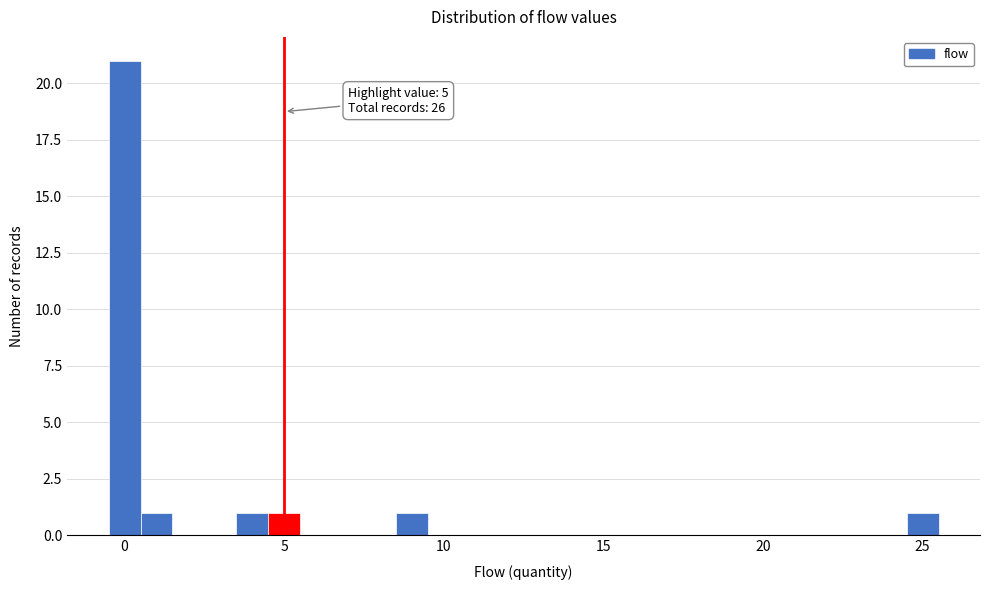

Around what value on the x-axis is the tallest bar? Give the approximate position of its centre, as read against the axis.

0.0